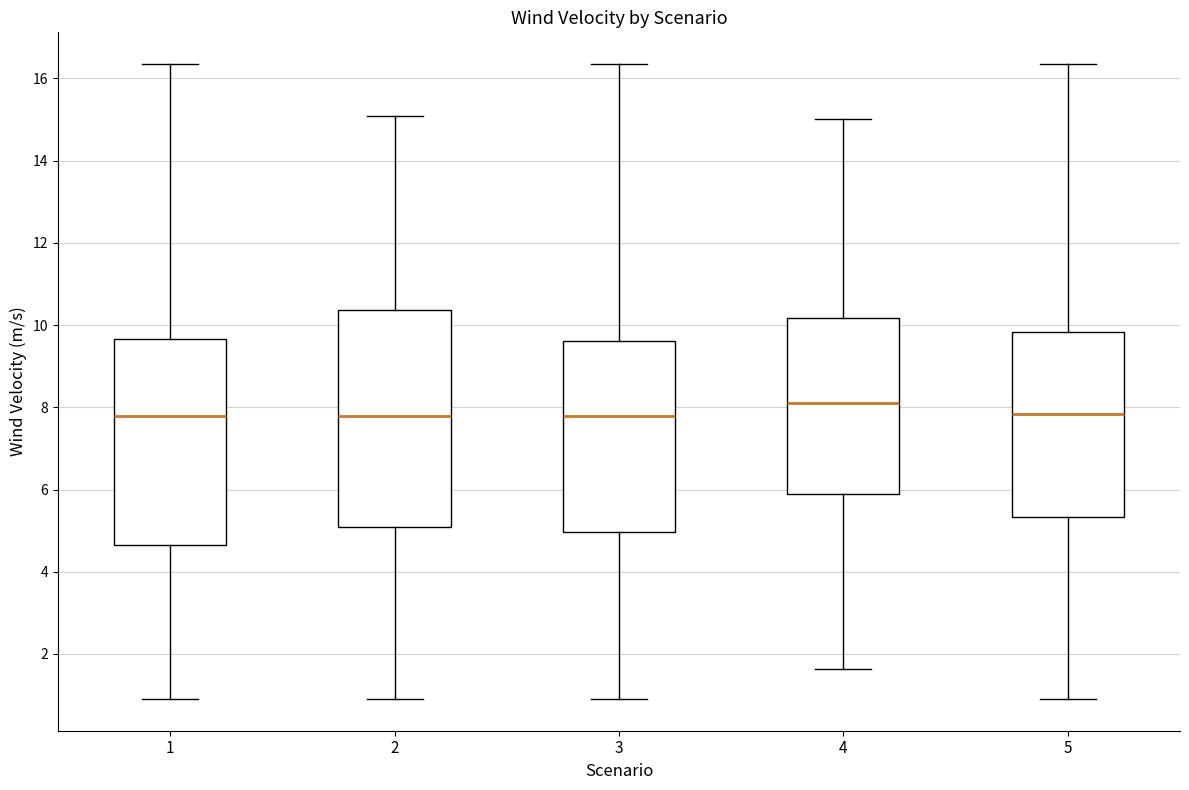

Which box's median line is the highest?

4